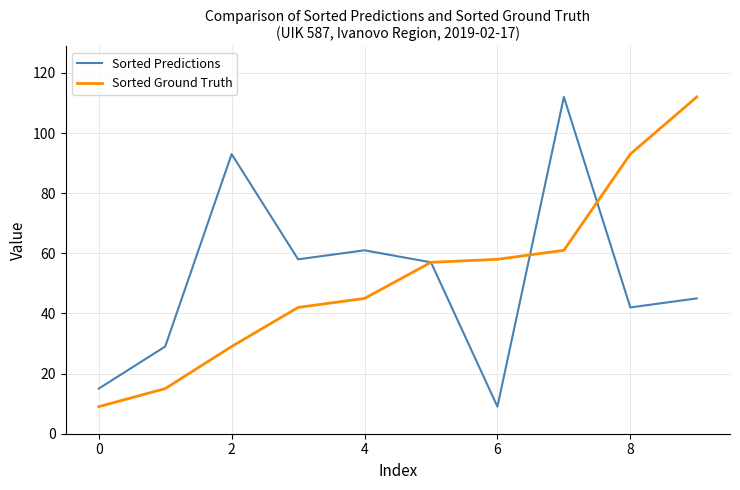

What is the highest value of the Sorted Ground Truth series?

112